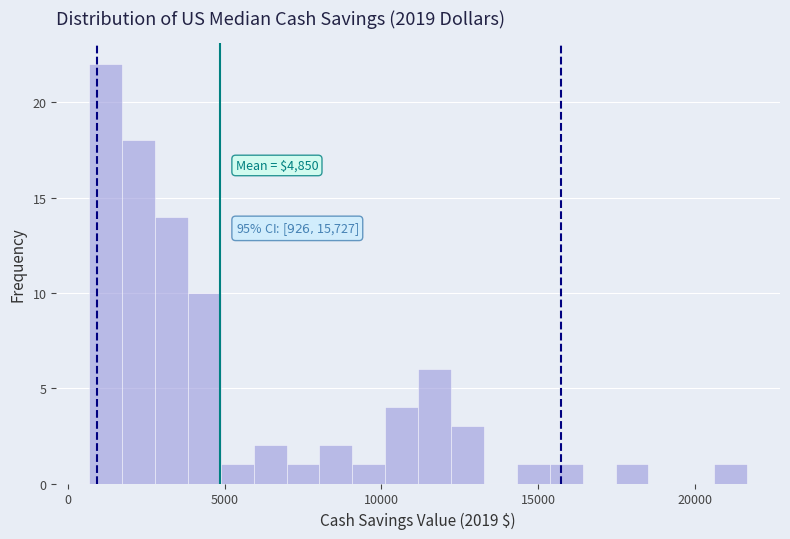

Read against the x-axis, roughly where is the centre of the tallest bar?

1000